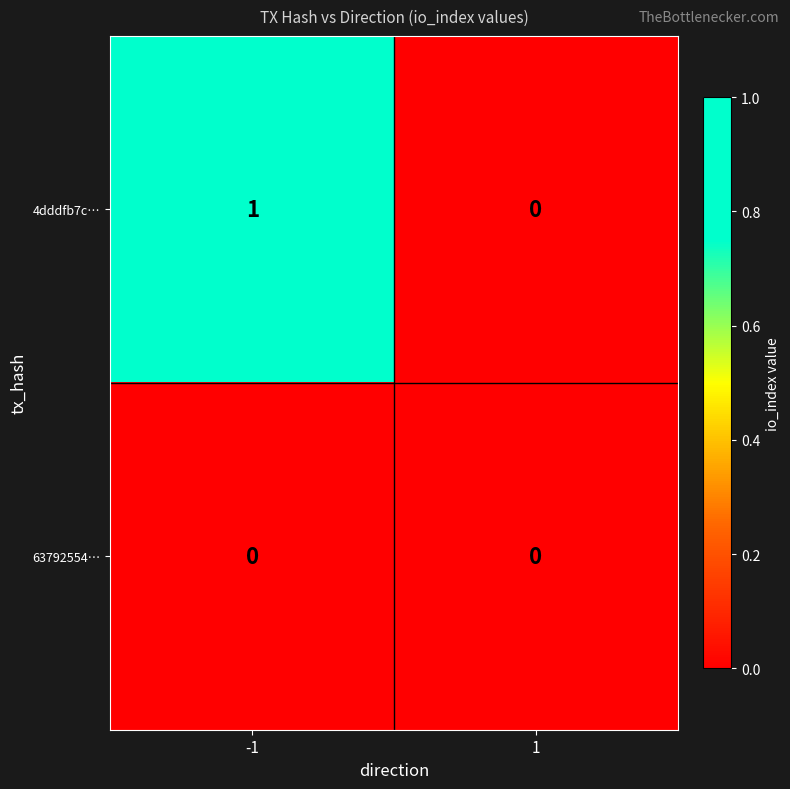

Which series has the widest spread of values?

4dddfb7c…